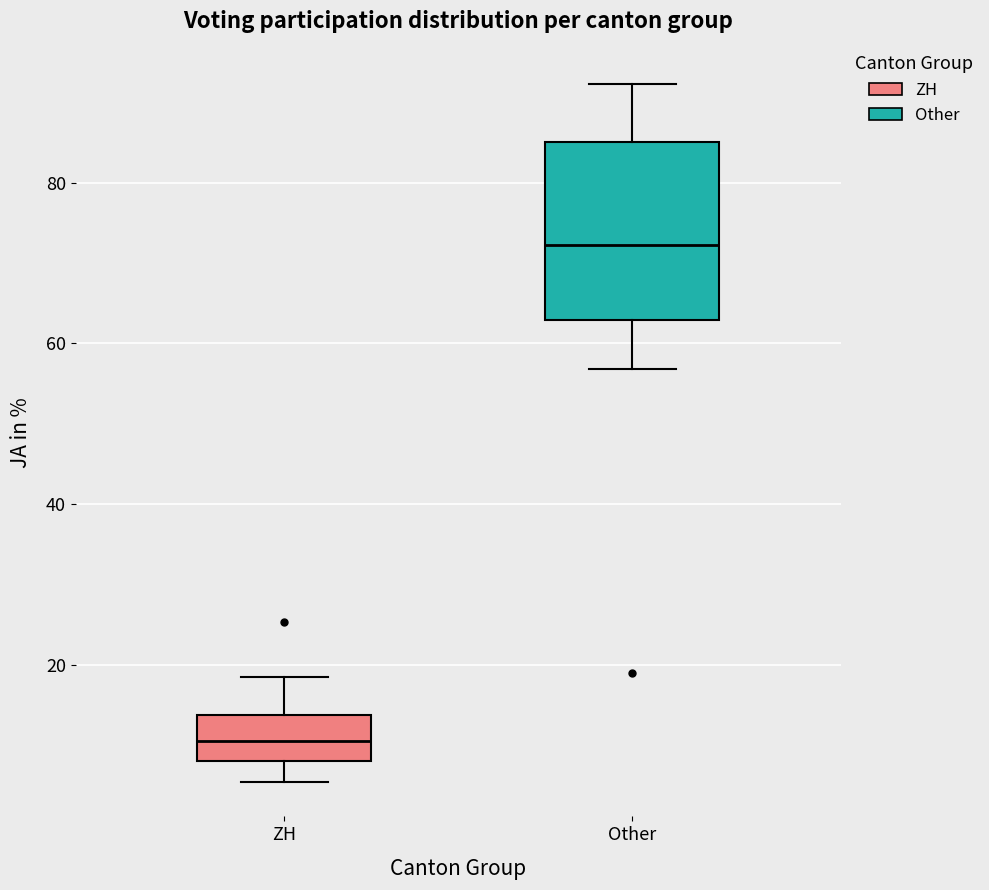

Reading left to right, read every box against the y-axis: the position of its median line, the range the box covers, and the ends of its whiskers. The values are not printed on the chart, so give them approximately, as read against the axis.

ZH: median 10, box 8 to 14, whiskers 6 to 18
Other: median 72, box 62 to 86, whiskers 56 to 92